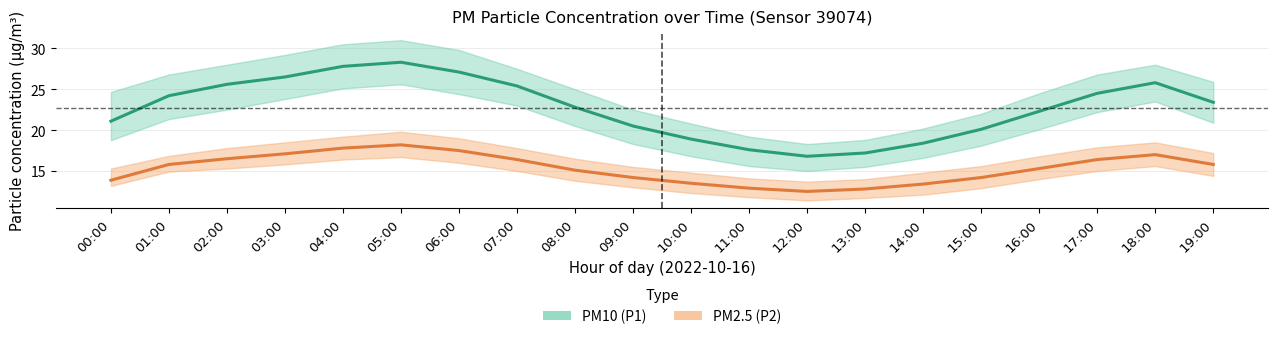

At which label does PM10 (P1) reach its minimum?

12:00